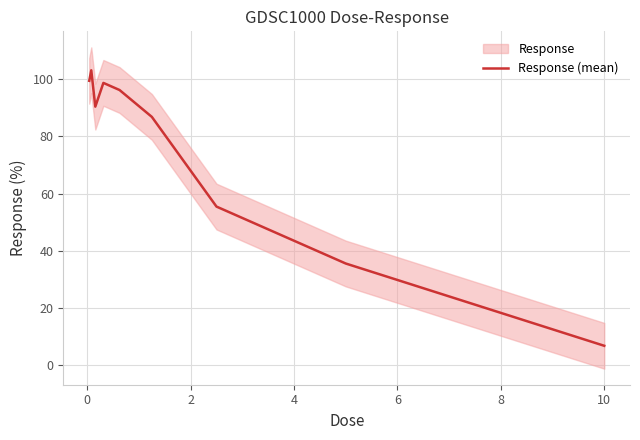

What is the value of the 6th point from the left?

86.8